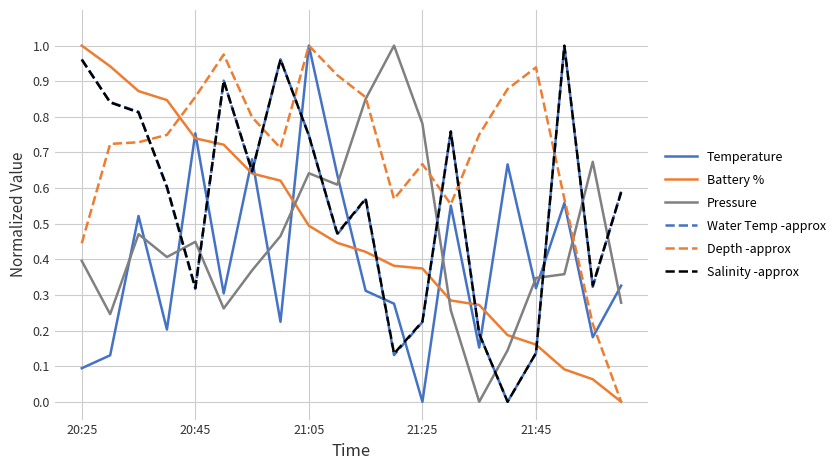

Which series has the largest total across all categories?

Depth -approx